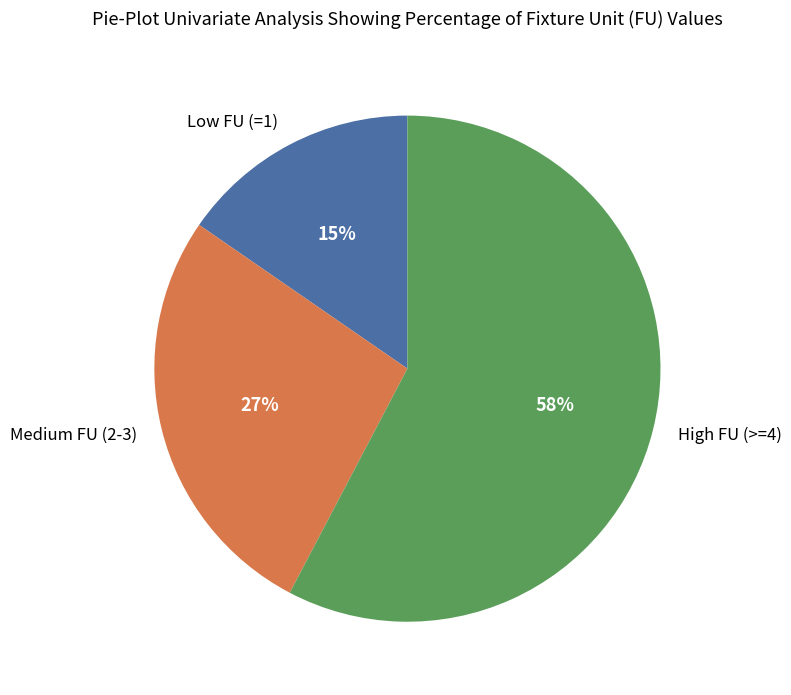

The Low FU (=1) slice represents 15% of the pie. True or false?

True